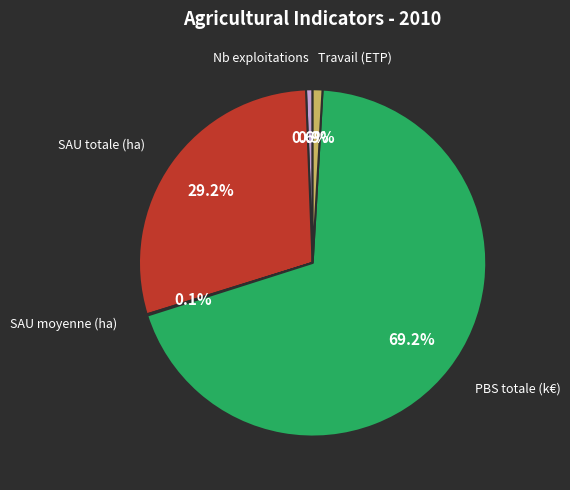

Which category has the biggest portion of the pie?

PBS totale (k€)